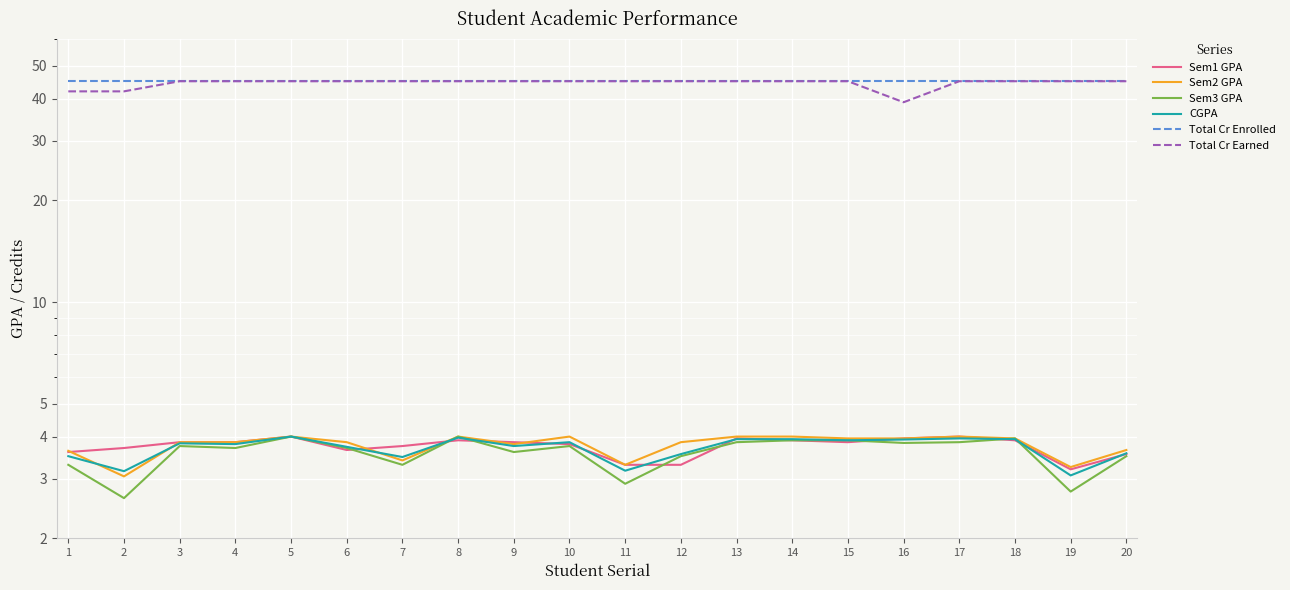

List the series in order of their peak value, lowest first.

Sem1 GPA, Sem2 GPA, Sem3 GPA, CGPA, Total Cr Enrolled, Total Cr Earned